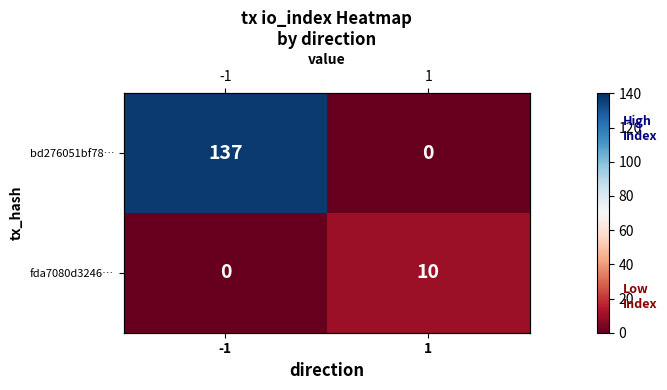

What is the average value of the fda7080d3246… series?

5